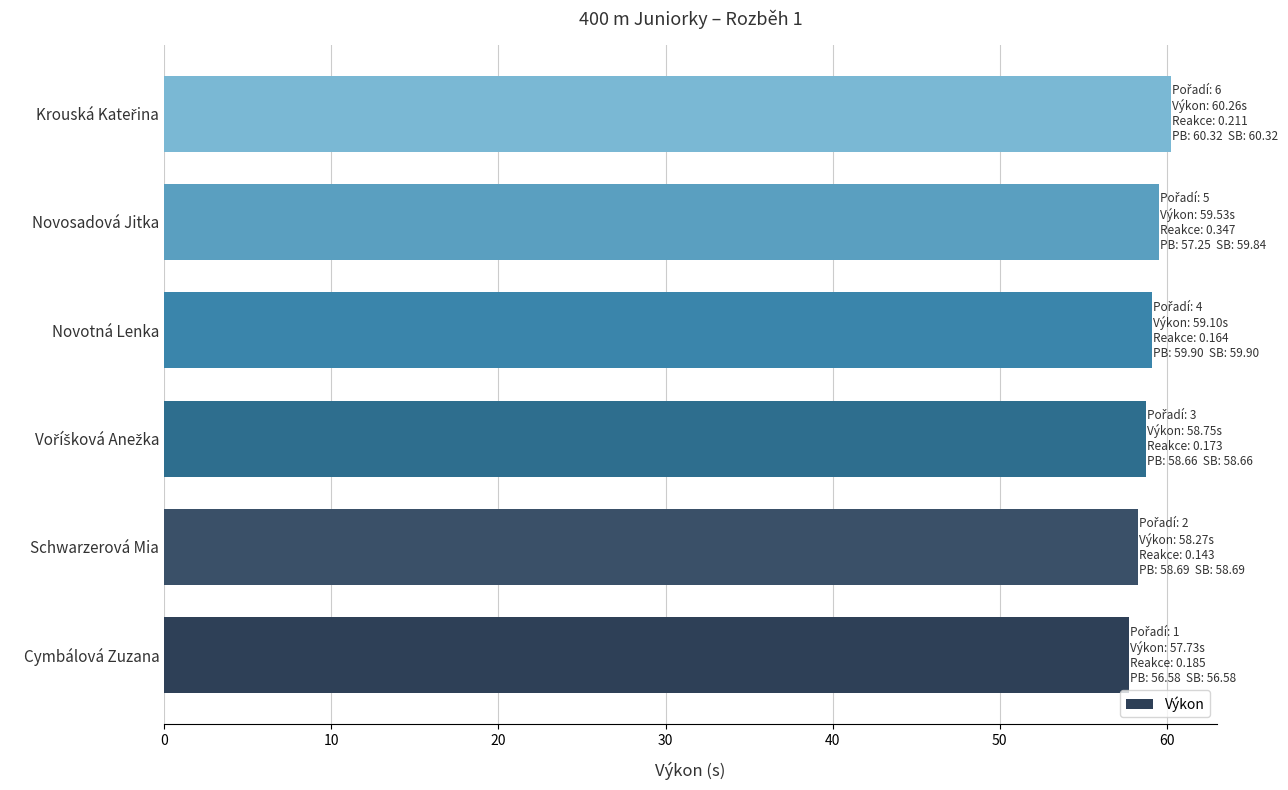

Reading bottom to top, what are all the values shown in this chart?

57.7	58.3	58.8	59.1	59.5	60.3